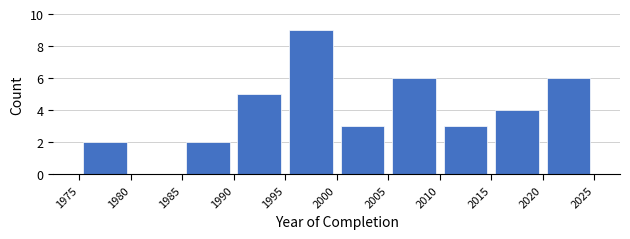

Reading left to right, transcribe this chart: for each bar, give the range it covers on the x-axis and its height. The values are not printed on the chart, so give them approximately, as read against the axis.

1975 to 1980: 2
1980 to 1985: 0
1985 to 1990: 2
1990 to 1995: 5
1995 to 2000: 9
2000 to 2005: 3
2005 to 2010: 6
2010 to 2015: 3
2015 to 2020: 4
2020 to 2025: 6